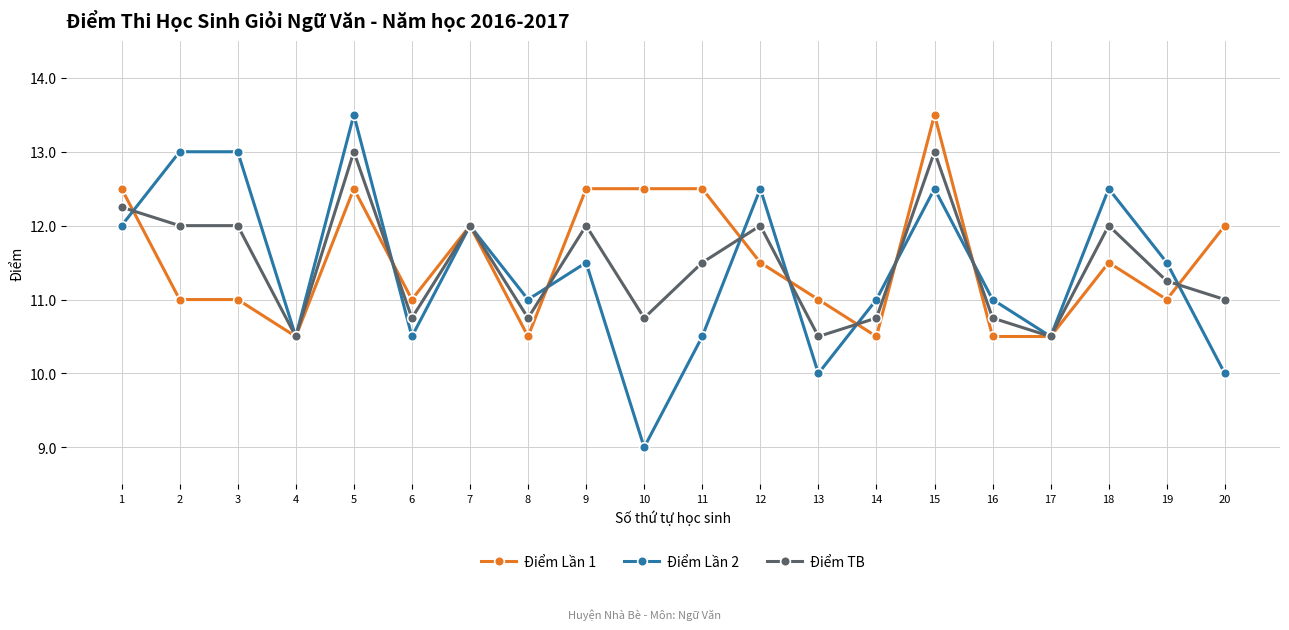

What is the maximum value shown in the chart?

13.5